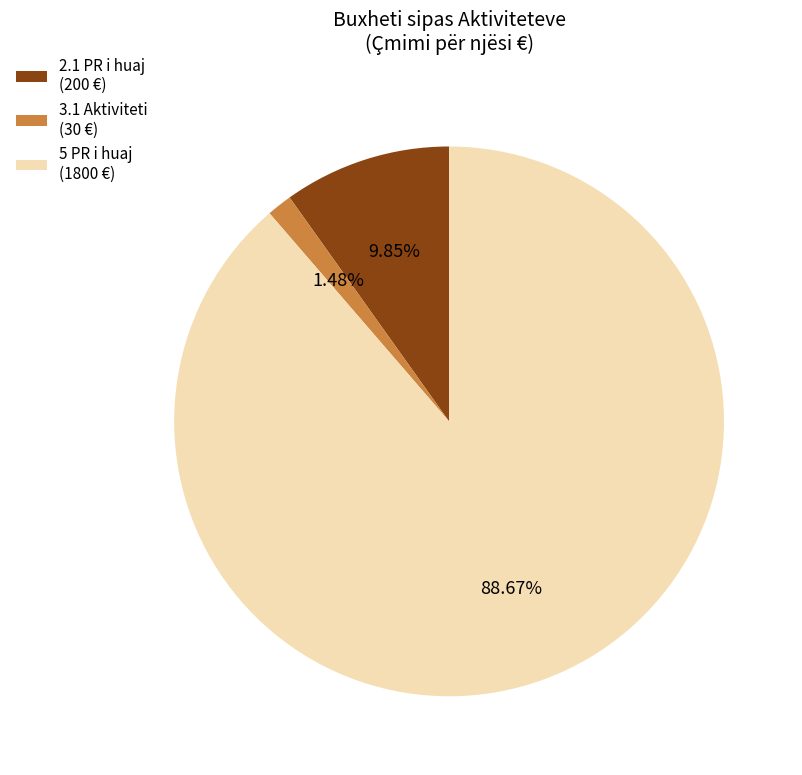

Count the number of slices in the pie.

3